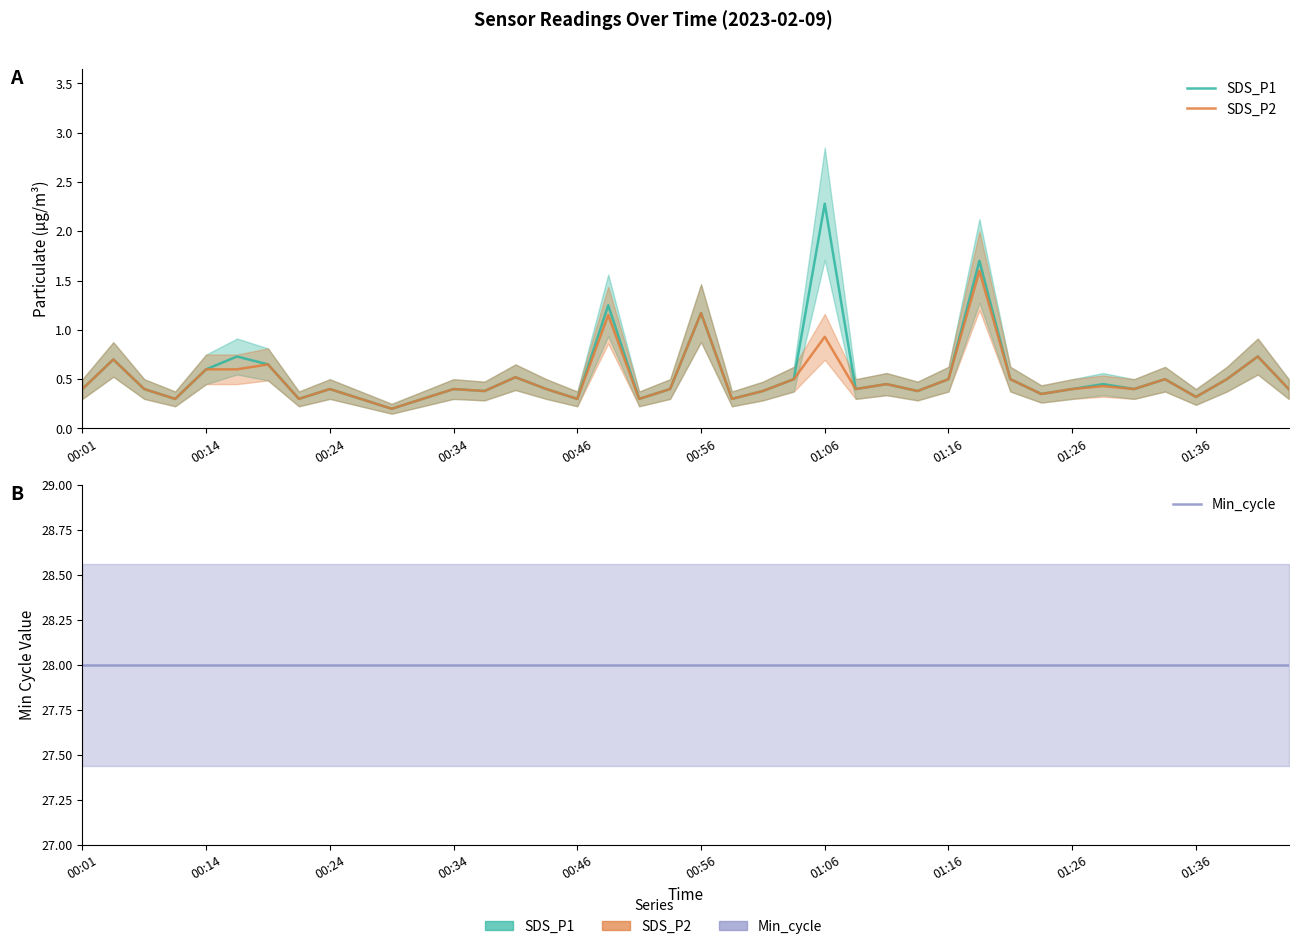

At 30, list the series in order from largest to smallest.

Min_cycle, SDS_P1, SDS_P2